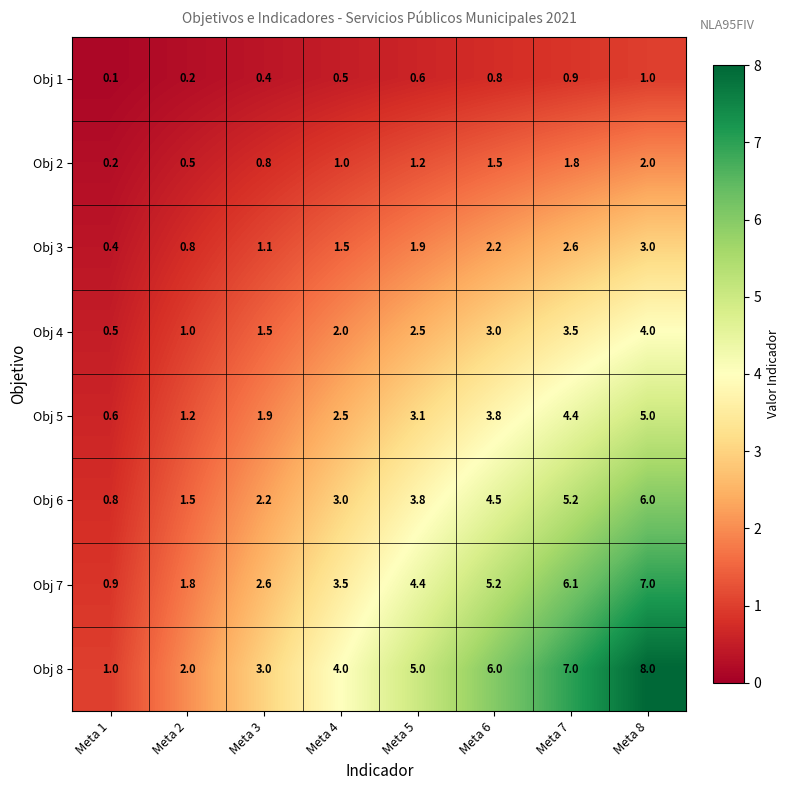

What is the sum of the Obj 4 values at Meta 6 and Meta 7?

6.5